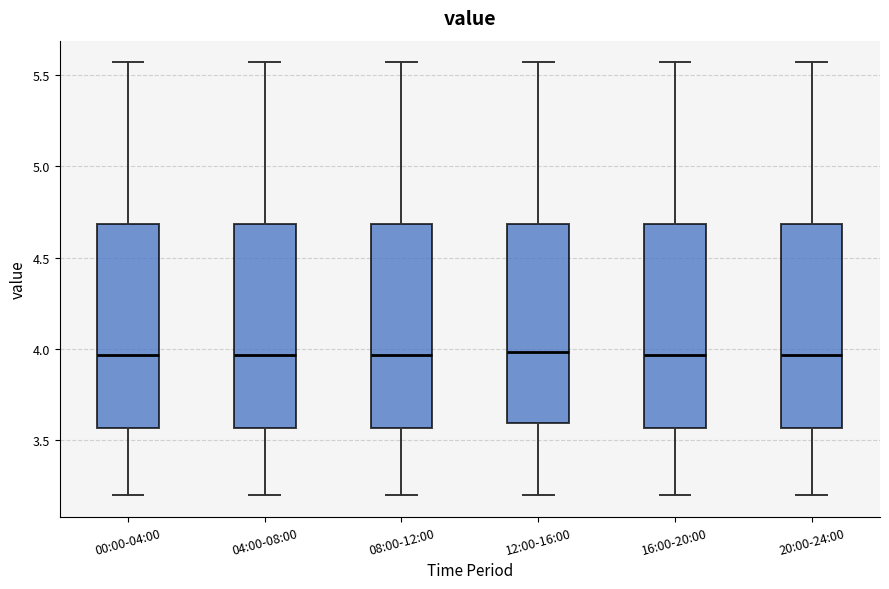

Reading left to right, read every box against the y-axis: the position of its median line, the range the box covers, and the ends of its whiskers. The values are not printed on the chart, so give them approximately, as read against the axis.

00:00-04:00: median 3.95, box 3.55 to 4.70, whiskers 3.20 to 5.55
04:00-08:00: median 3.95, box 3.55 to 4.70, whiskers 3.20 to 5.55
08:00-12:00: median 3.95, box 3.55 to 4.70, whiskers 3.20 to 5.55
12:00-16:00: median 4.00, box 3.60 to 4.70, whiskers 3.20 to 5.55
16:00-20:00: median 3.95, box 3.55 to 4.70, whiskers 3.20 to 5.55
20:00-24:00: median 3.95, box 3.55 to 4.70, whiskers 3.20 to 5.55